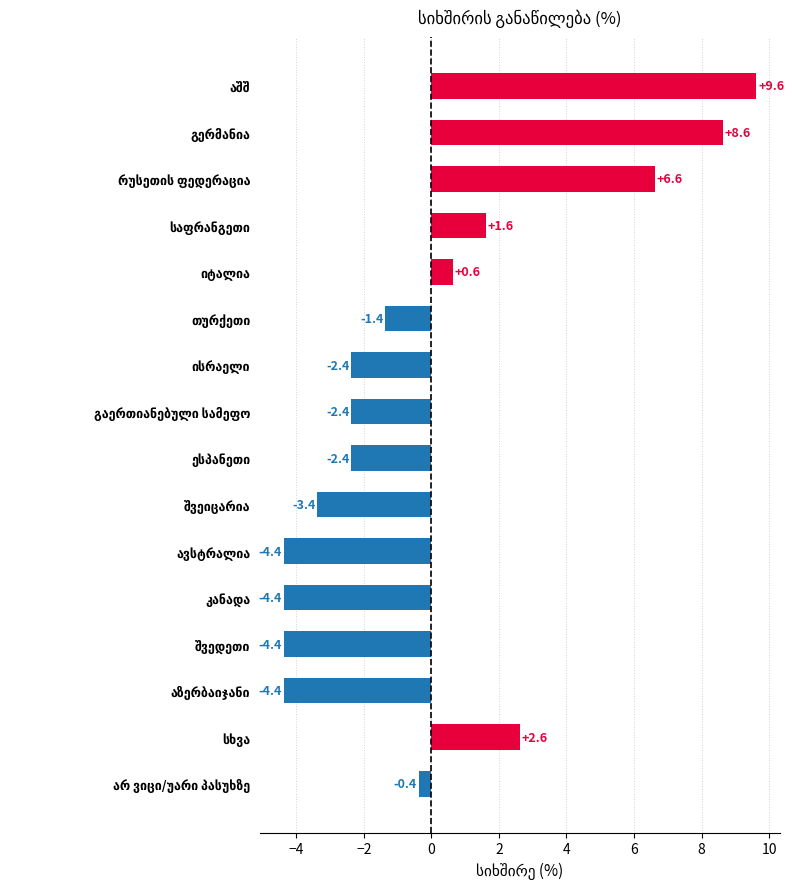

What is the maximum value shown in the chart?

9.6